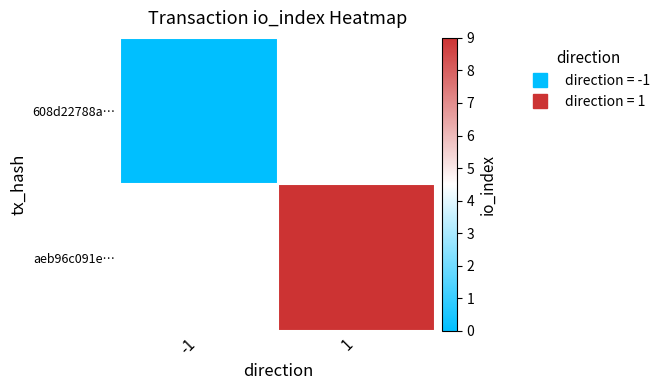

At how many categories does at least one series exceed 5?

1